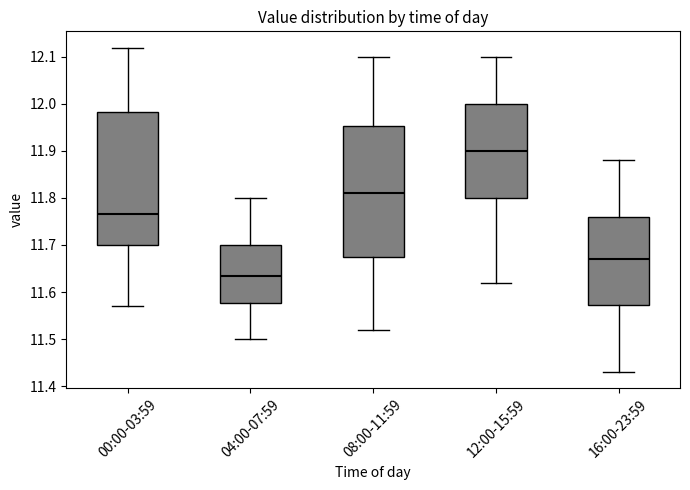

Reading left to right, read every box against the y-axis: the position of its median line, the range the box covers, and the ends of its whiskers. The values are not printed on the chart, so give them approximately, as read against the axis.

00:00-03:59: median 11.77, box 11.70 to 11.98, whiskers 11.57 to 12.12
04:00-07:59: median 11.64, box 11.58 to 11.70, whiskers 11.50 to 11.80
08:00-11:59: median 11.81, box 11.68 to 11.95, whiskers 11.52 to 12.10
12:00-15:59: median 11.90, box 11.80 to 12.00, whiskers 11.62 to 12.10
16:00-23:59: median 11.67, box 11.57 to 11.76, whiskers 11.43 to 11.88